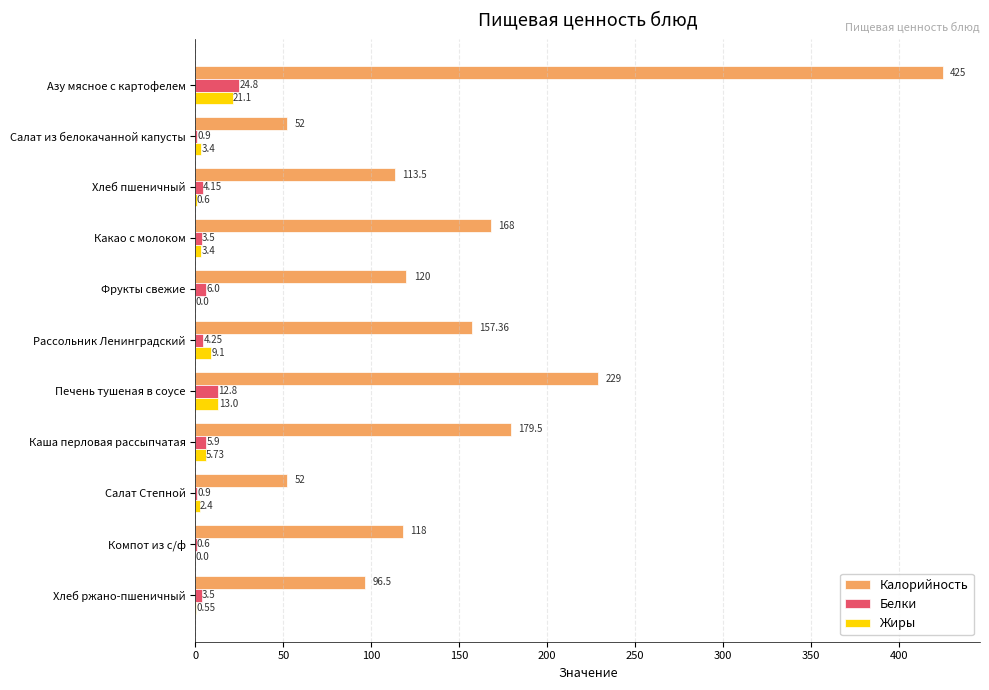

Where is Белки nearest to the value 12?

Печень тушеная в соусе